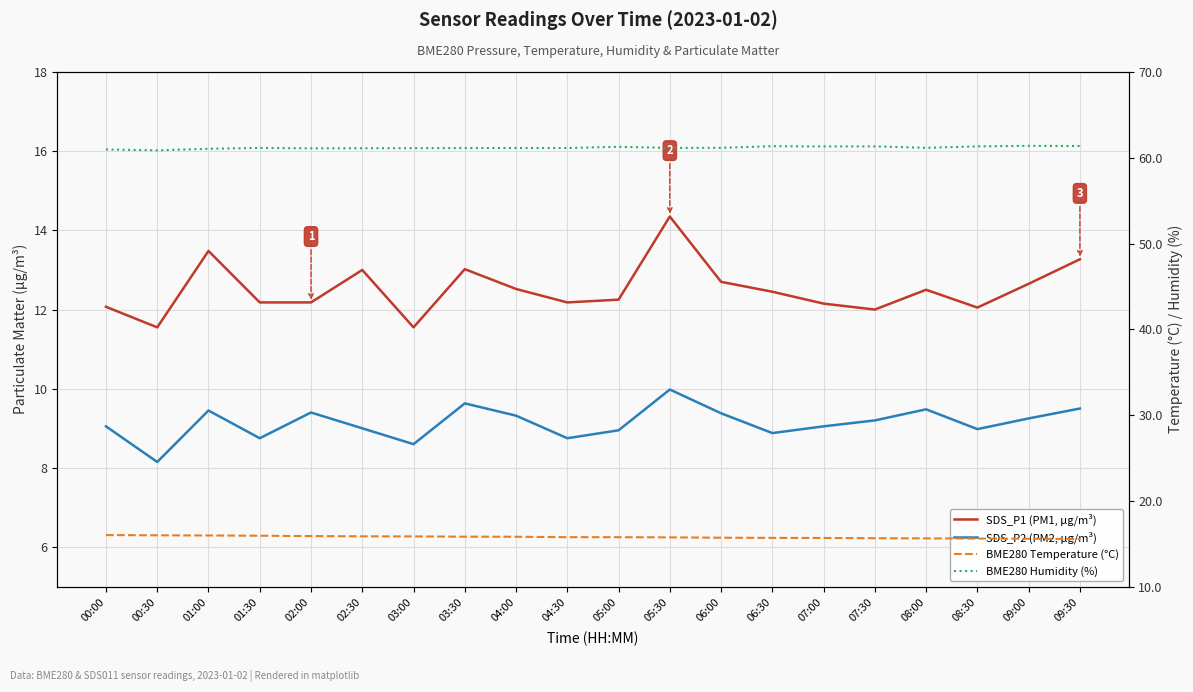

Reading left to right, extract all data points from this chart.

SDS_P1 (PM1, µg/m³): 12.1	11.6	13.5	12.2	12.2	13.0	11.6	13.0	12.5	12.2	12.2	14.3	12.7	12.4	12.2	12.0	12.5	12.1	12.7	13.3
SDS_P2 (PM2, µg/m³): 9.1	8.2	9.4	8.8	9.4	9.0	8.6	9.6	9.3	8.8	8.9	10.0	9.4	8.9	9.1	9.2	9.5	9.0	9.2	9.5
BME280 Temperature (°C): 16.0	16.0	16.0	15.9	15.9	15.9	15.9	15.8	15.8	15.8	15.8	15.8	15.7	15.7	15.7	15.7	15.6	15.6	15.6	15.6
BME280 Humidity (%): 61.0	60.9	61.0	61.1	61.1	61.1	61.1	61.1	61.1	61.1	61.3	61.1	61.2	61.4	61.3	61.3	61.2	61.3	61.4	61.4